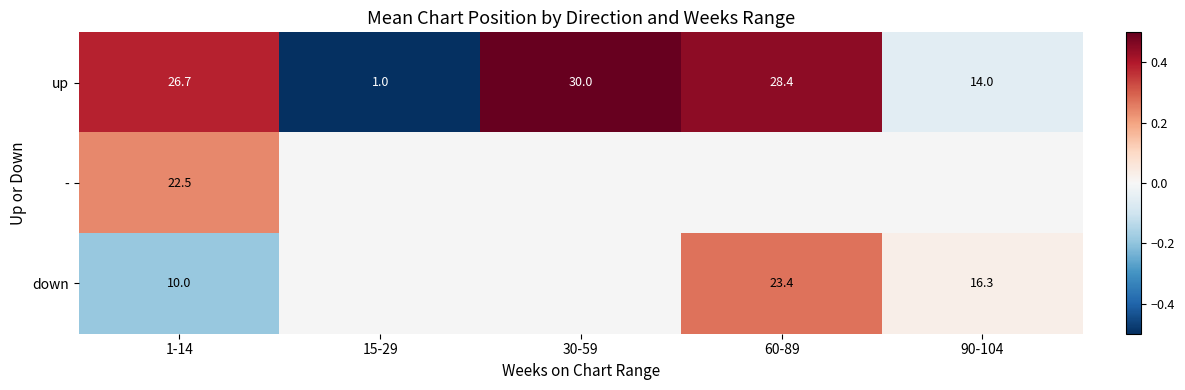

At 1-14, list the series in order from largest to smallest.

up, -, down